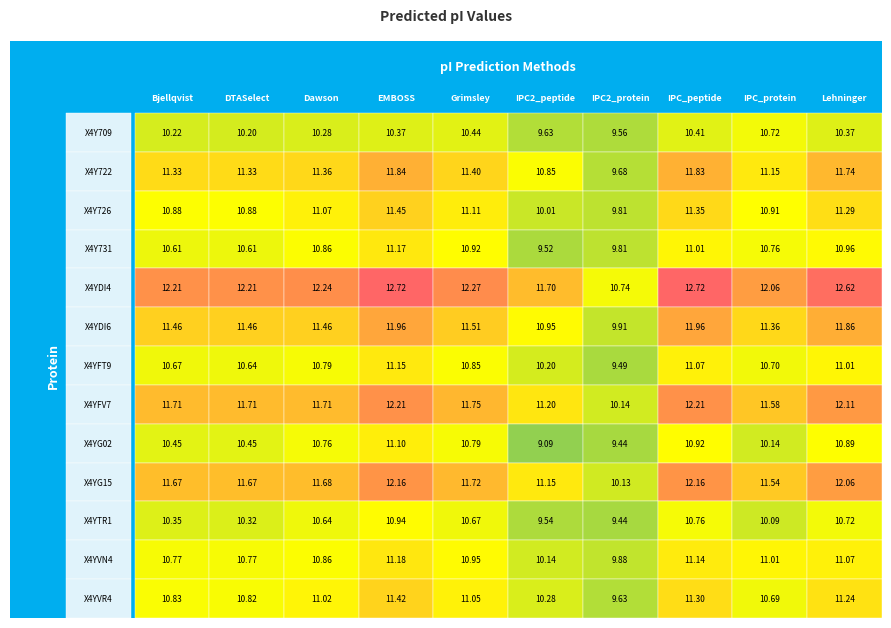

List the labels in order of r12 value, smallest first.

IPC2_protein, IPC2_peptide, IPC_protein, DTASelect, Bjellqvist, Dawson, Grimsley, Lehninger, IPC_peptide, EMBOSS